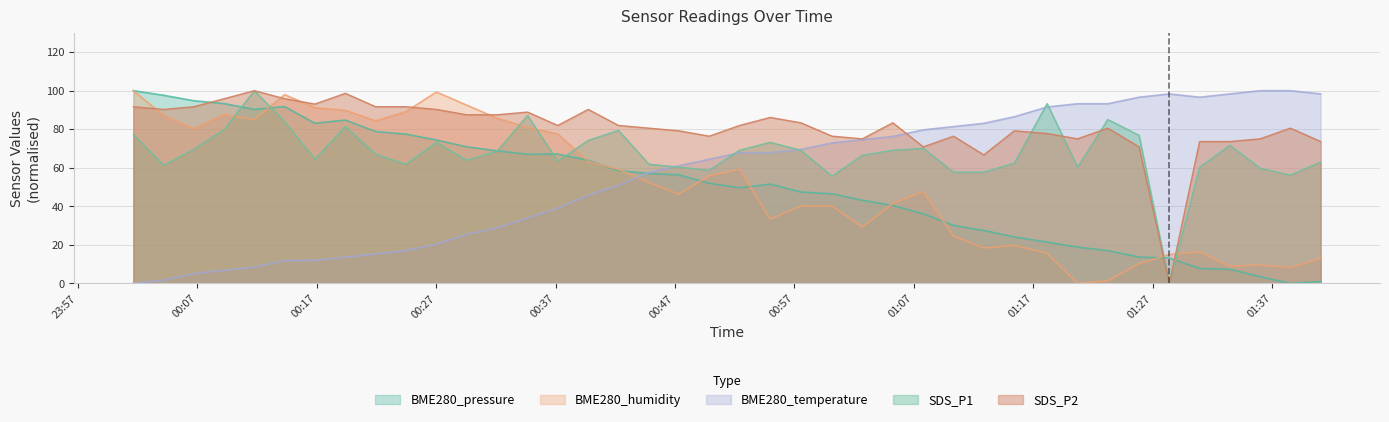

What is the sum of the SDS_P2 values at 2022/03/28 01:15:24 and 2022/03/28 01:02:41?

154.2